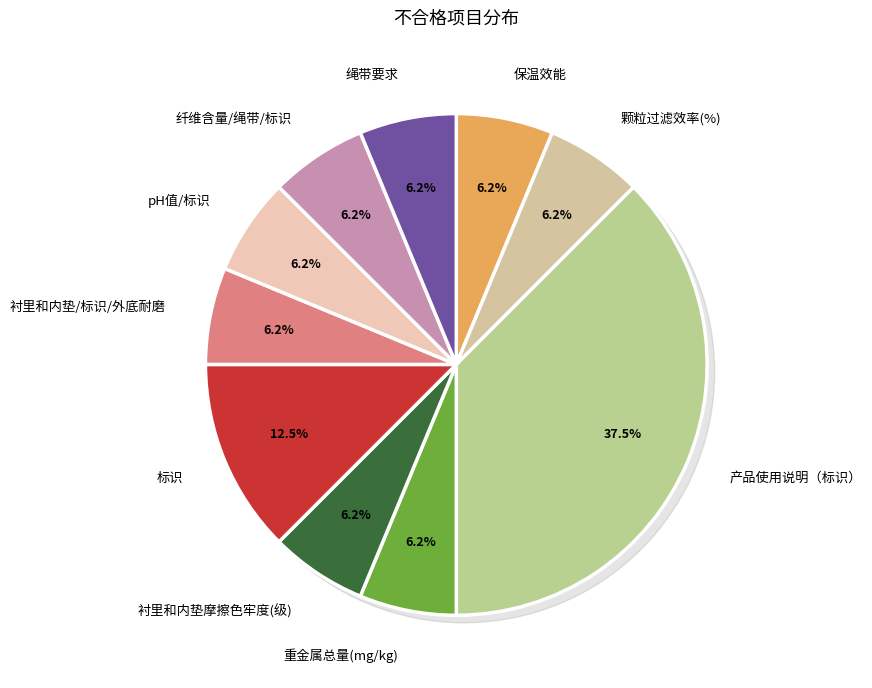

How many slices are in this pie chart?

10